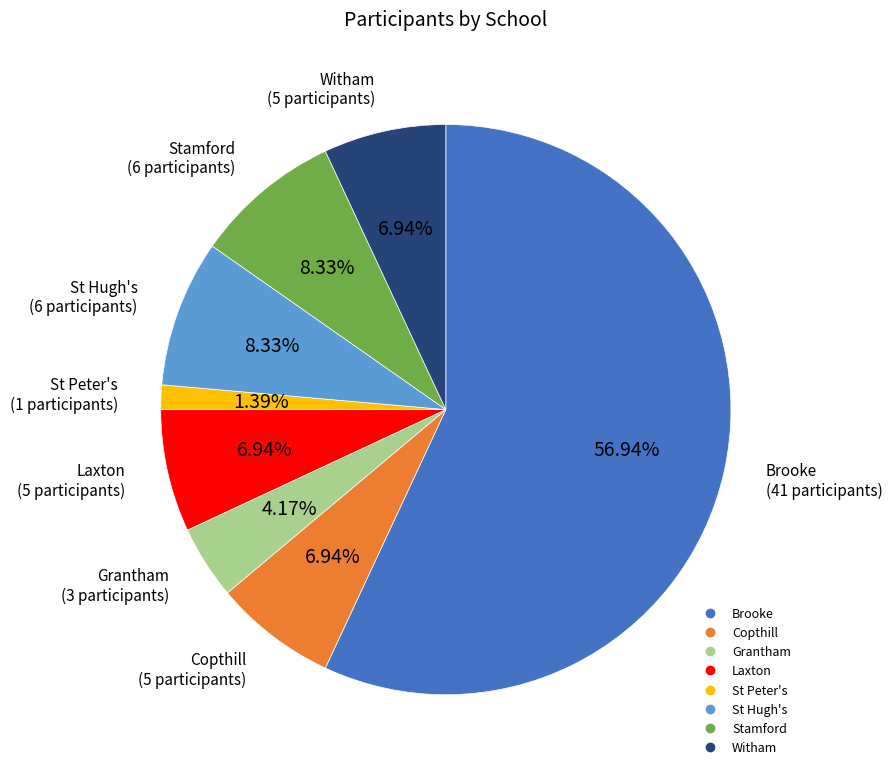

To the nearest percent, what percentage of the pie is Copthill?

7%